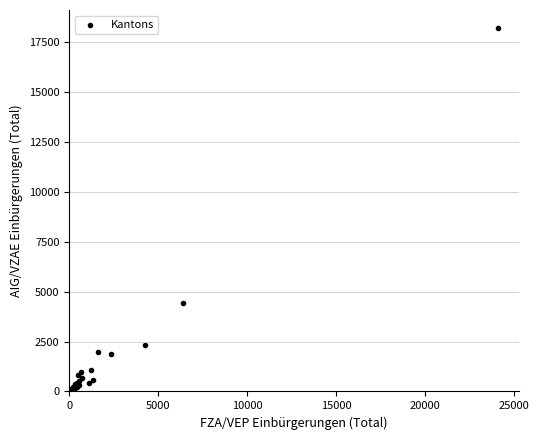

What Y value in the scatter plot is closest to 9109?

4414